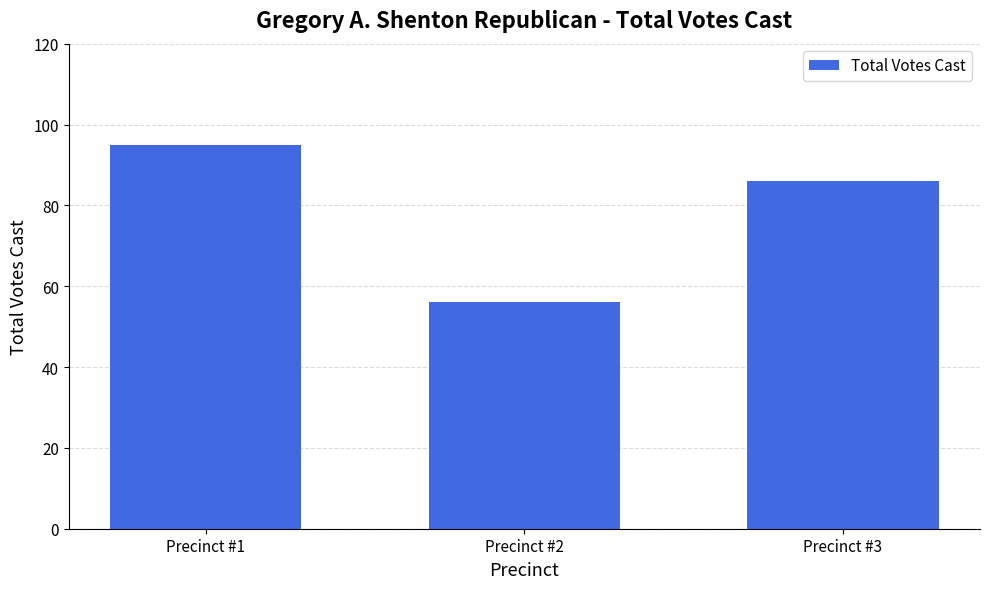

Reading left to right, list all the values displayed in this chart.

95	56	86